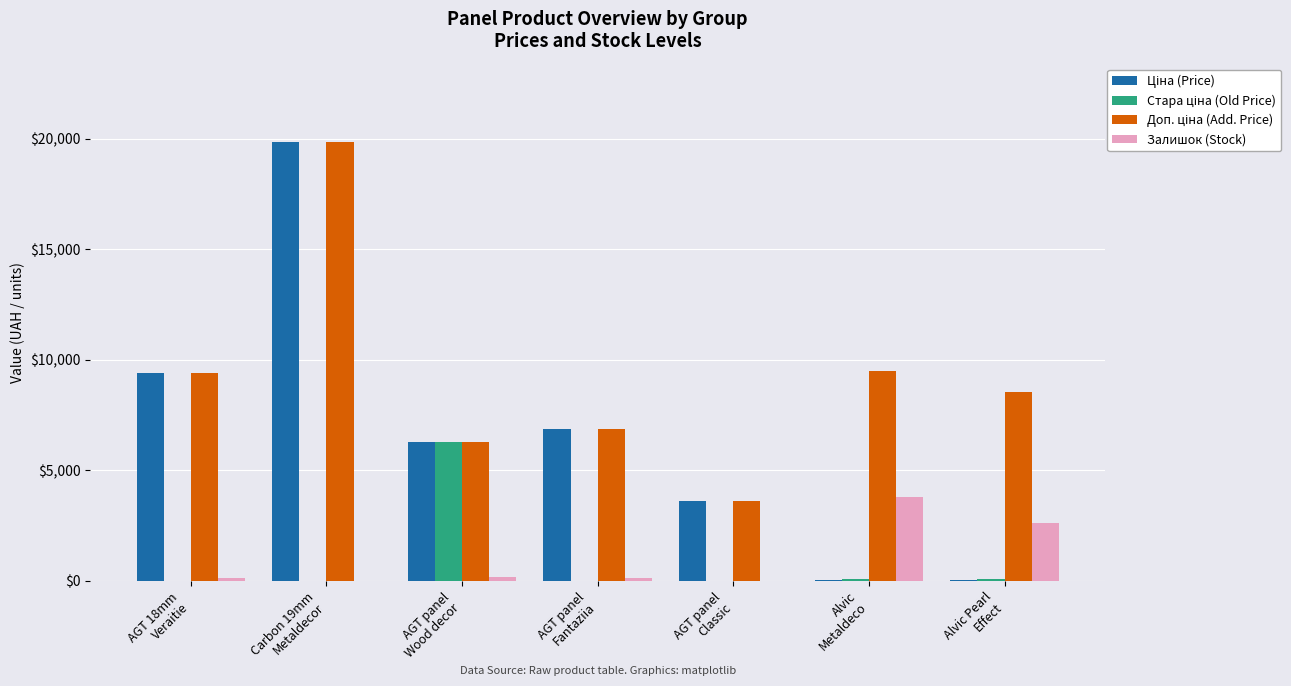

At which category is the sum across all series the highest?

Carbon 19mm
Metaldecor